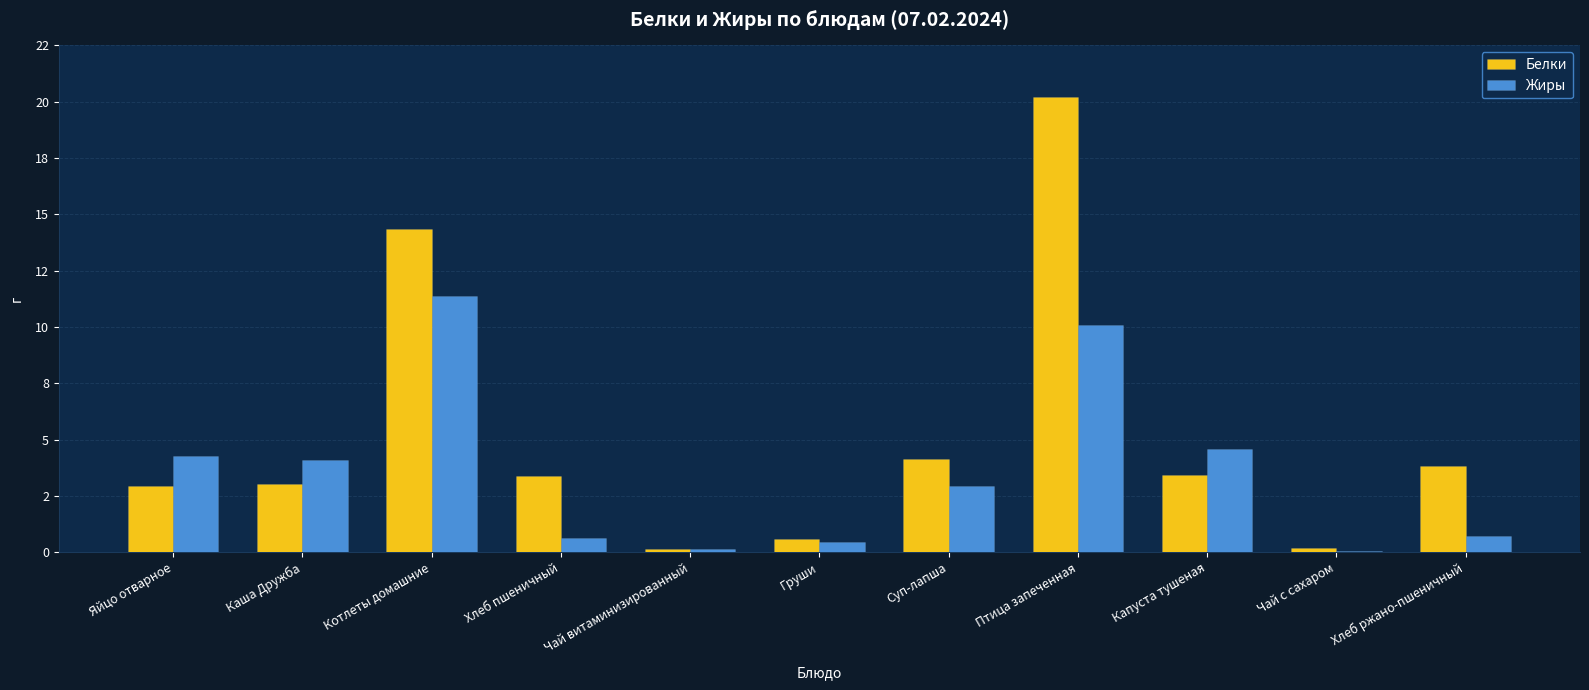

Are the bars grouped side by side (vs. stacked)?

Yes